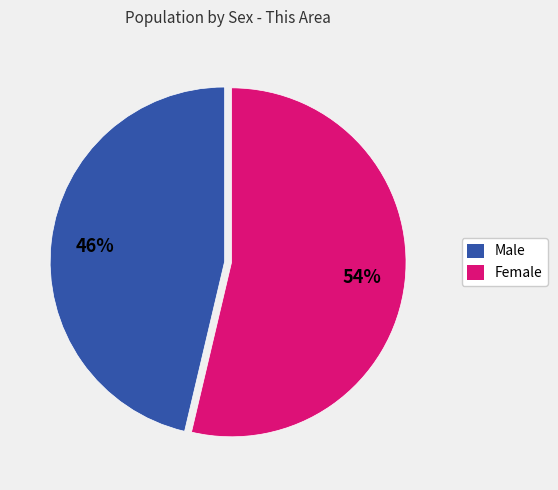

To the nearest percent, what percentage of the pie is Male?

46%